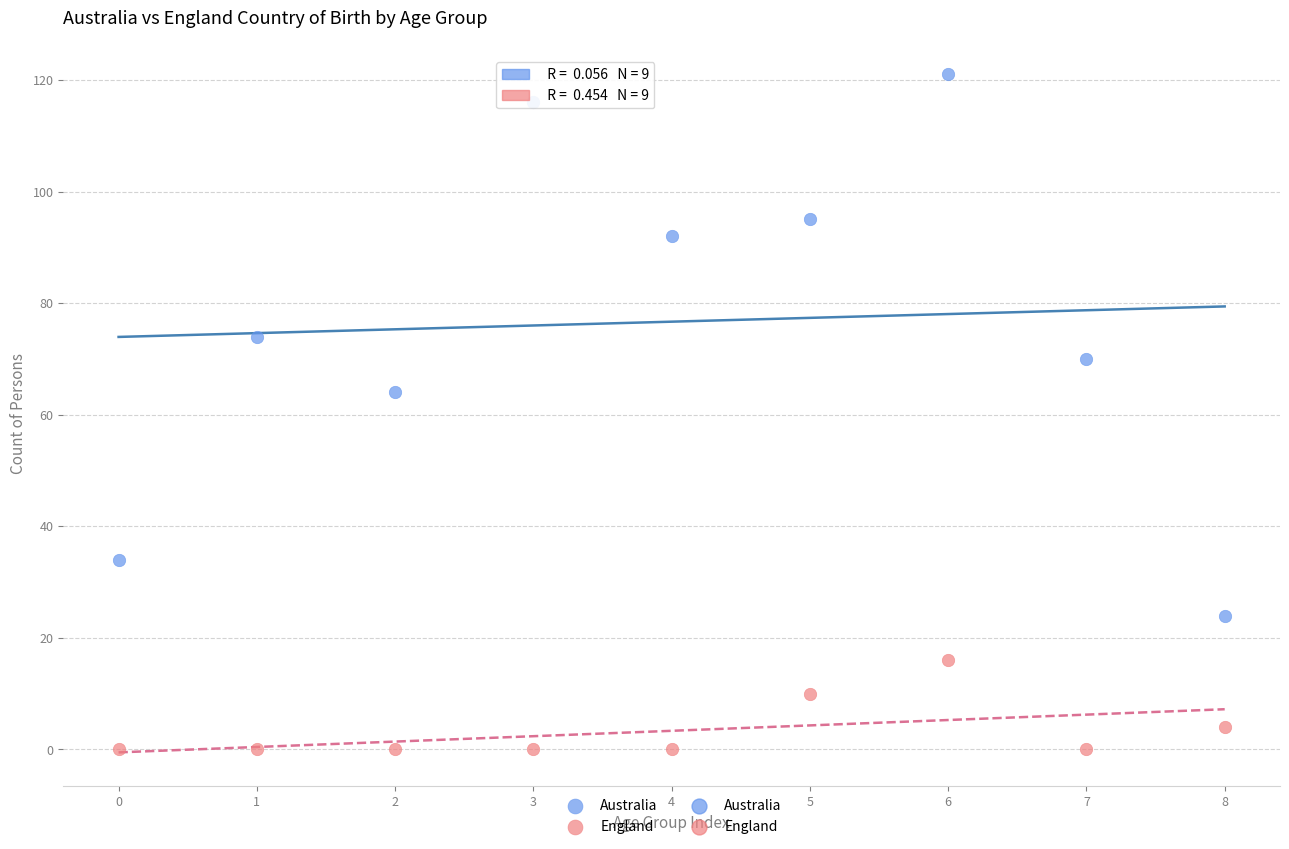

Which series reaches the maximum Y coordinate?

Australia